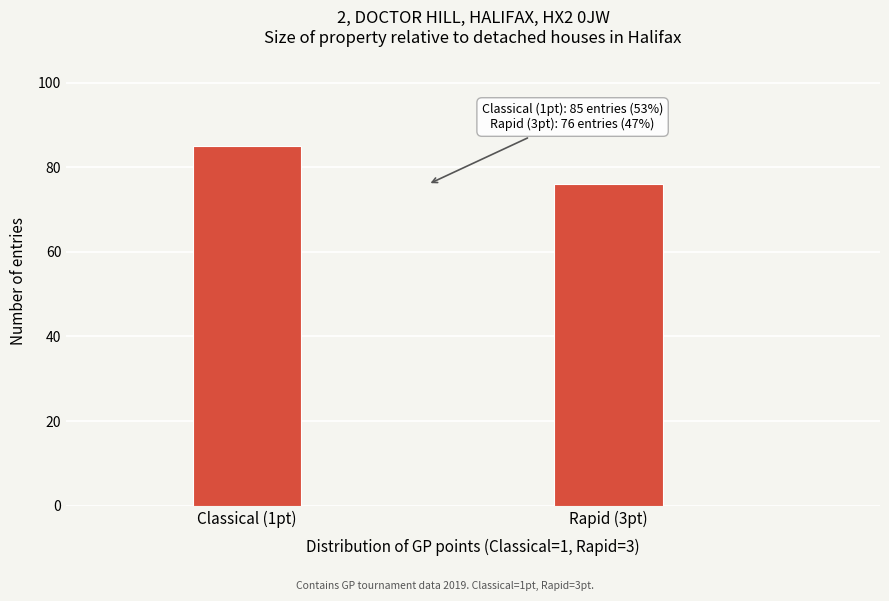

Reading left to right, extract all data points from this chart.

Classical (1pt)=85	Rapid (3pt)=76